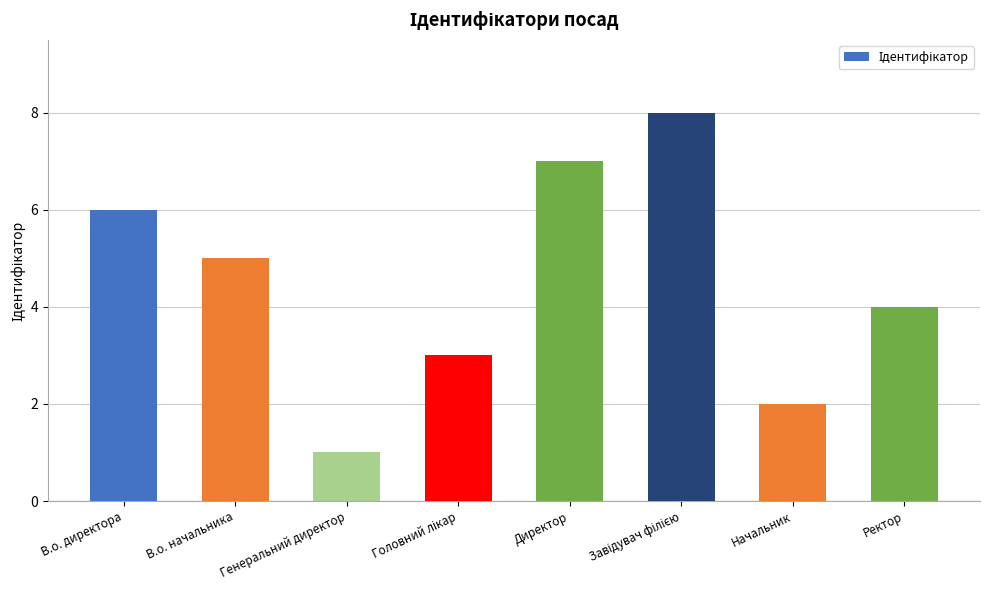

What is the label of the 1st bar from the right?

Ректор